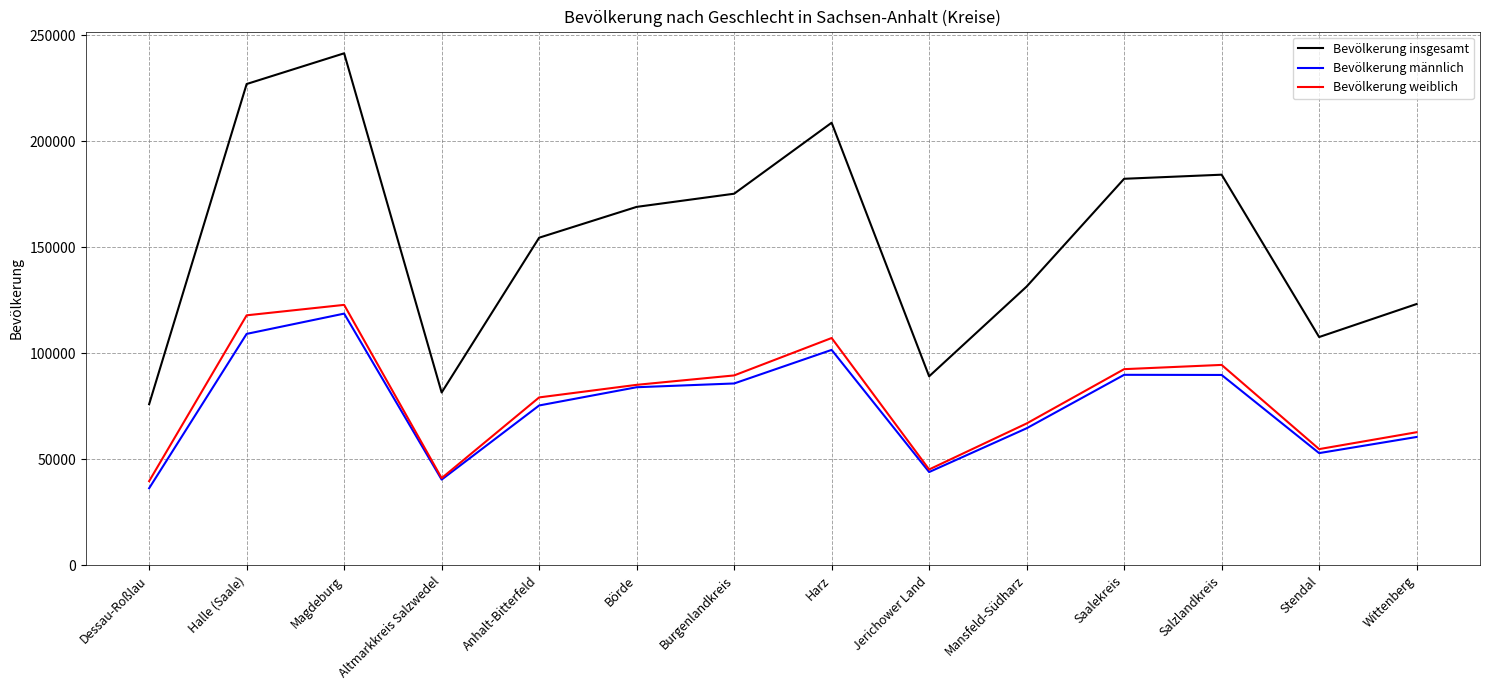

Which series has the widest spread of values?

Bevölkerung insgesamt